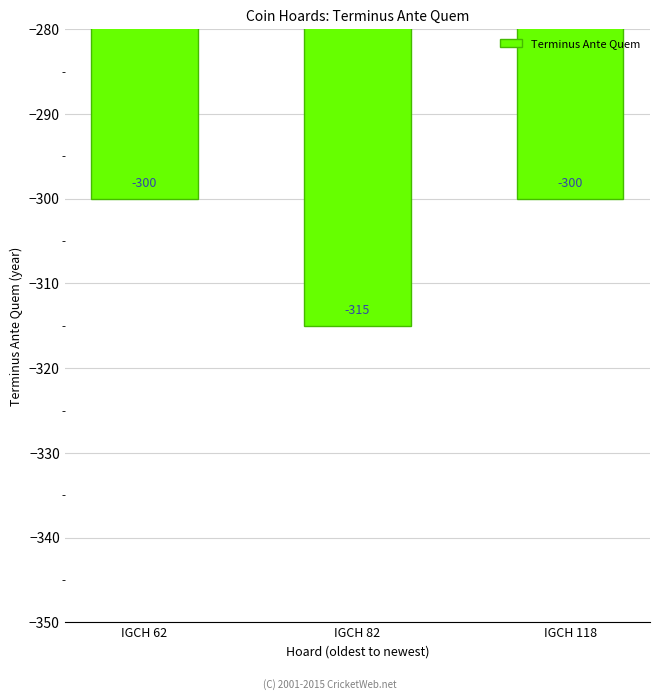

Reading right to left, list all the values displayed in this chart.

IGCH 118=-300	IGCH 82=-315	IGCH 62=-300